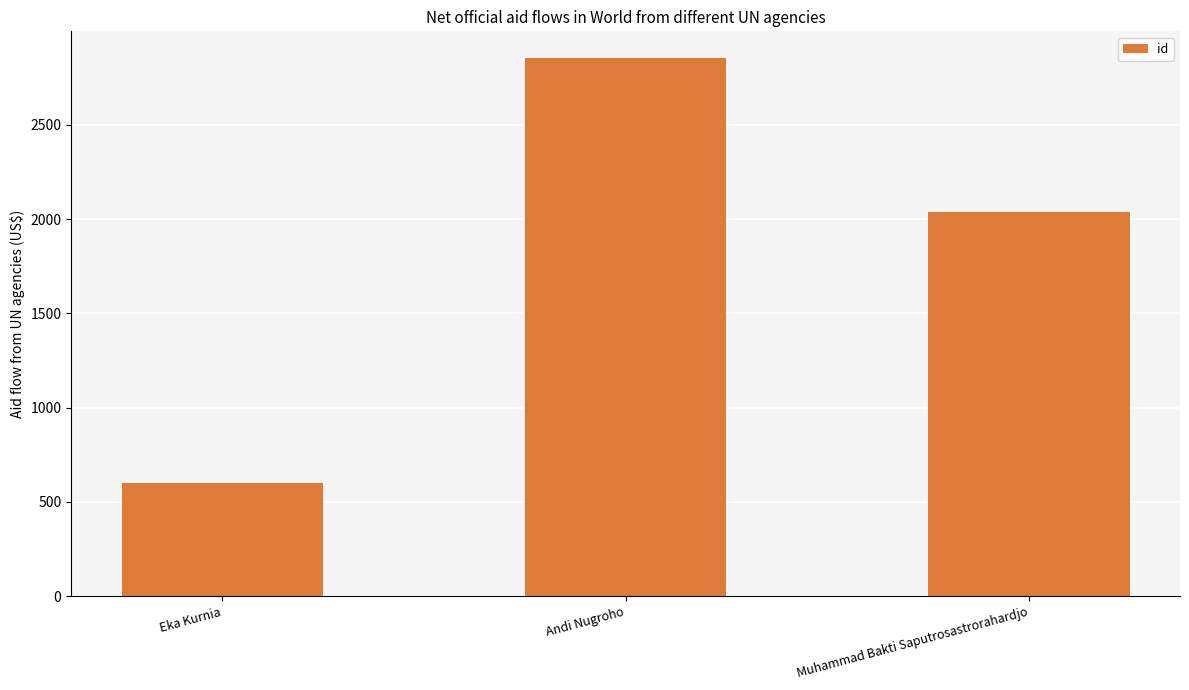

Read the value at Andi Nugroho.

2854